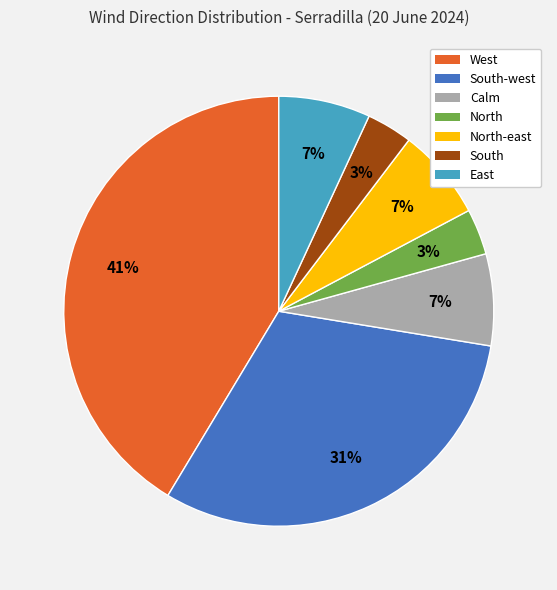

To the nearest percent, what is the difference between the largest and smallest slice percentages?

38%